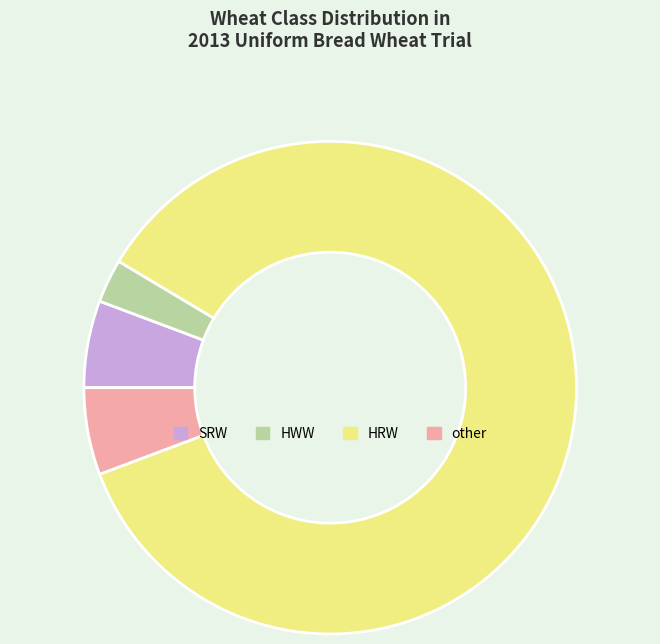

True or false: HRW accounts for 86% of the total.

True